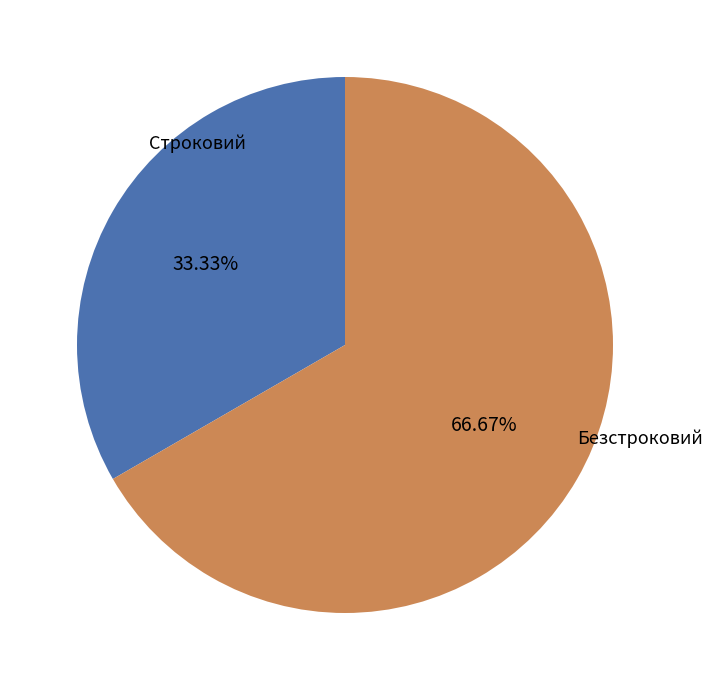

What is the largest slice in the pie chart?

Безстроковий